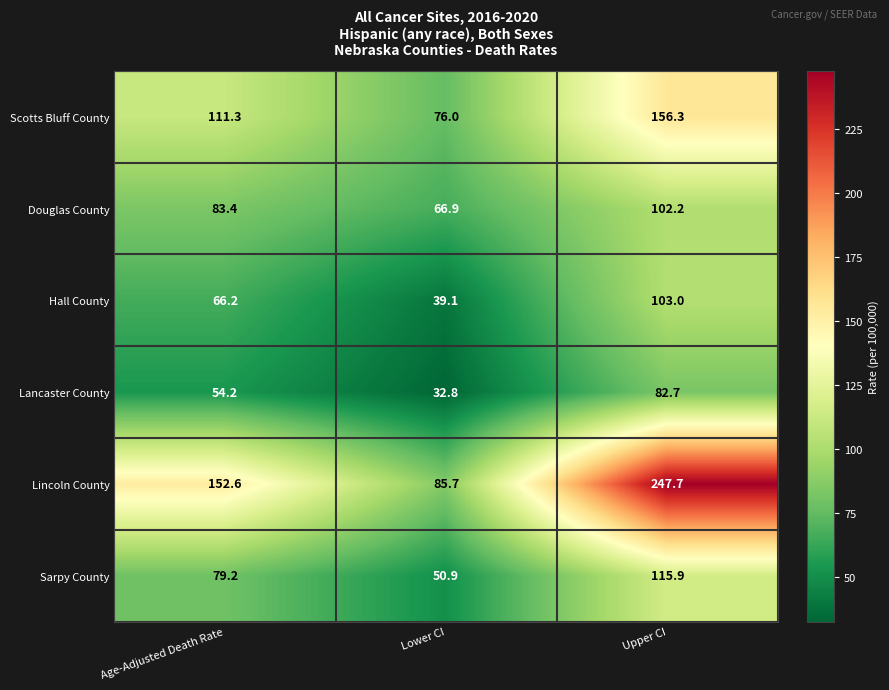

Is it true that Hall County equals 20.8 at Upper CI?

False